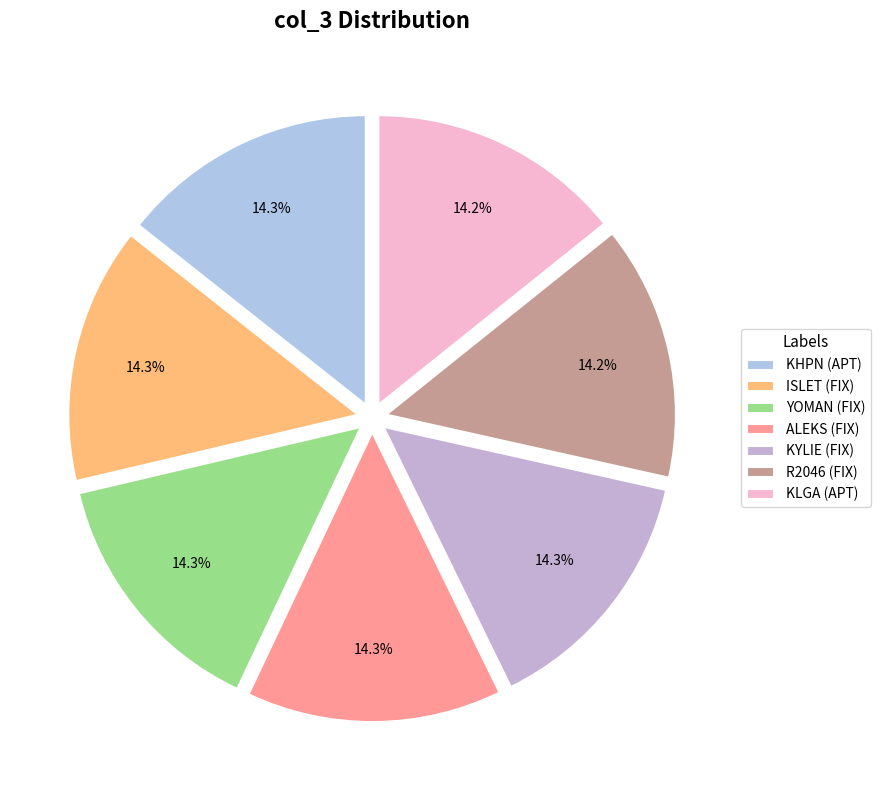

What is the largest slice in the pie chart?

KHPN